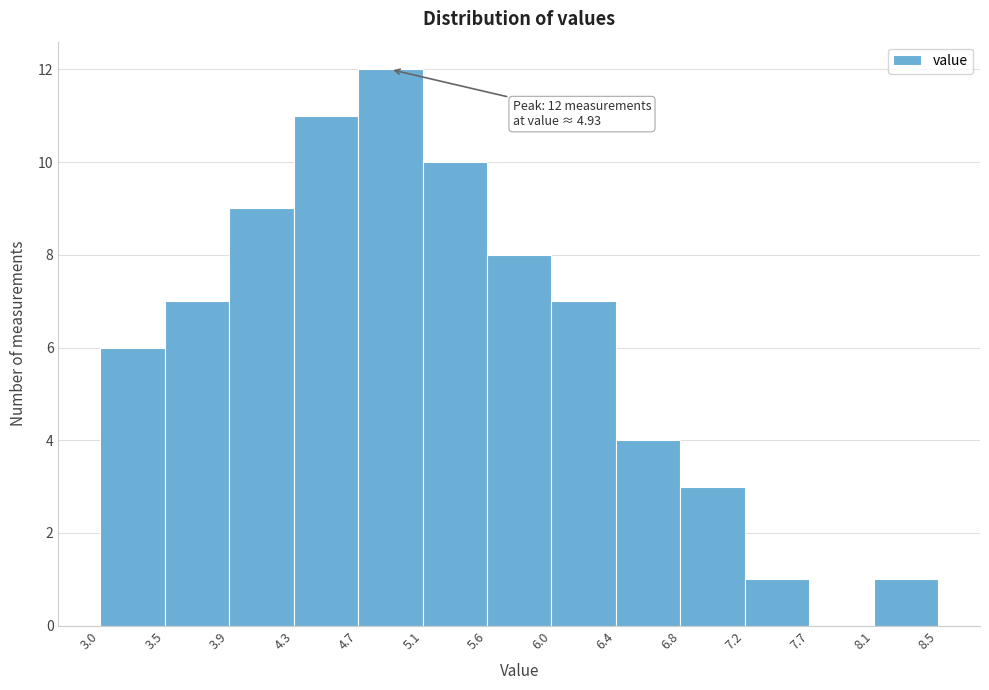

Which range on the x-axis has the tallest bar?

4.7 to 5.1